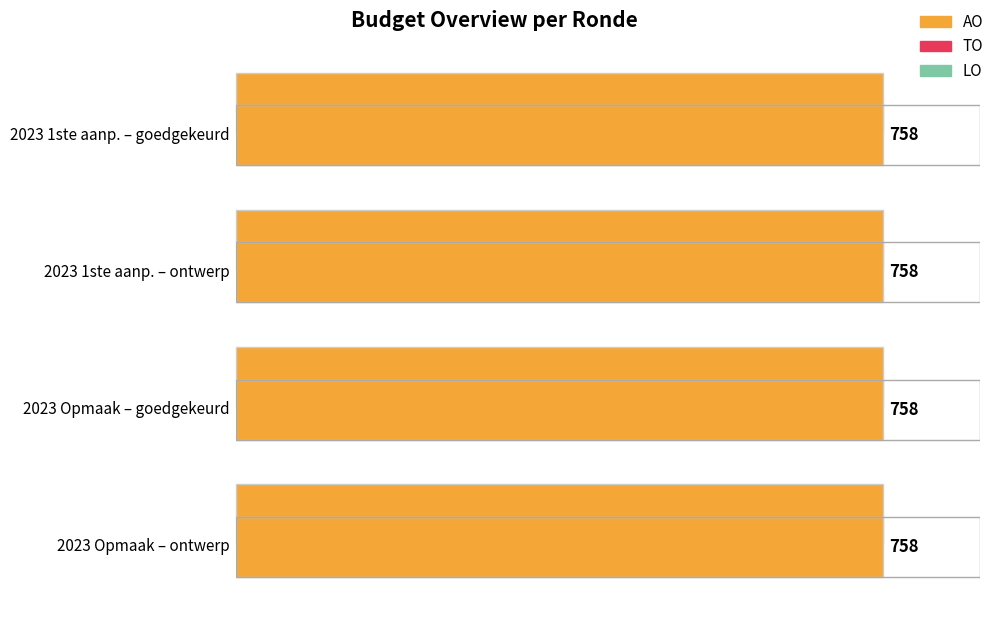

Which series has the largest total across all categories?

AO